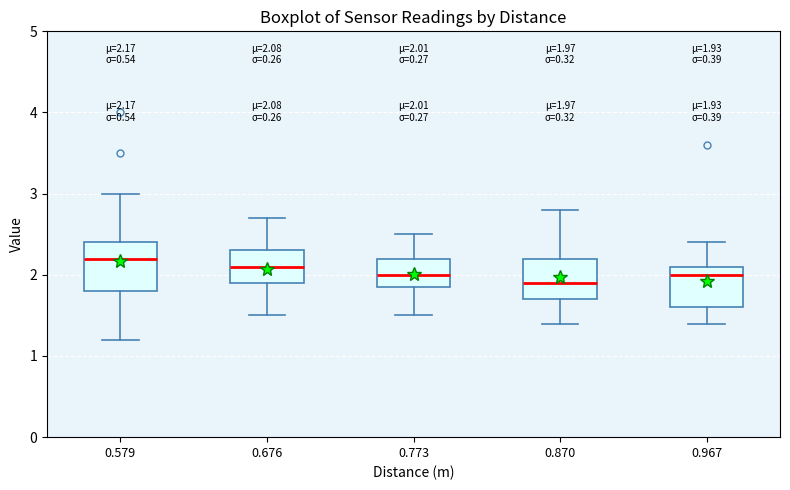

Which box's median line is the lowest?

0.870